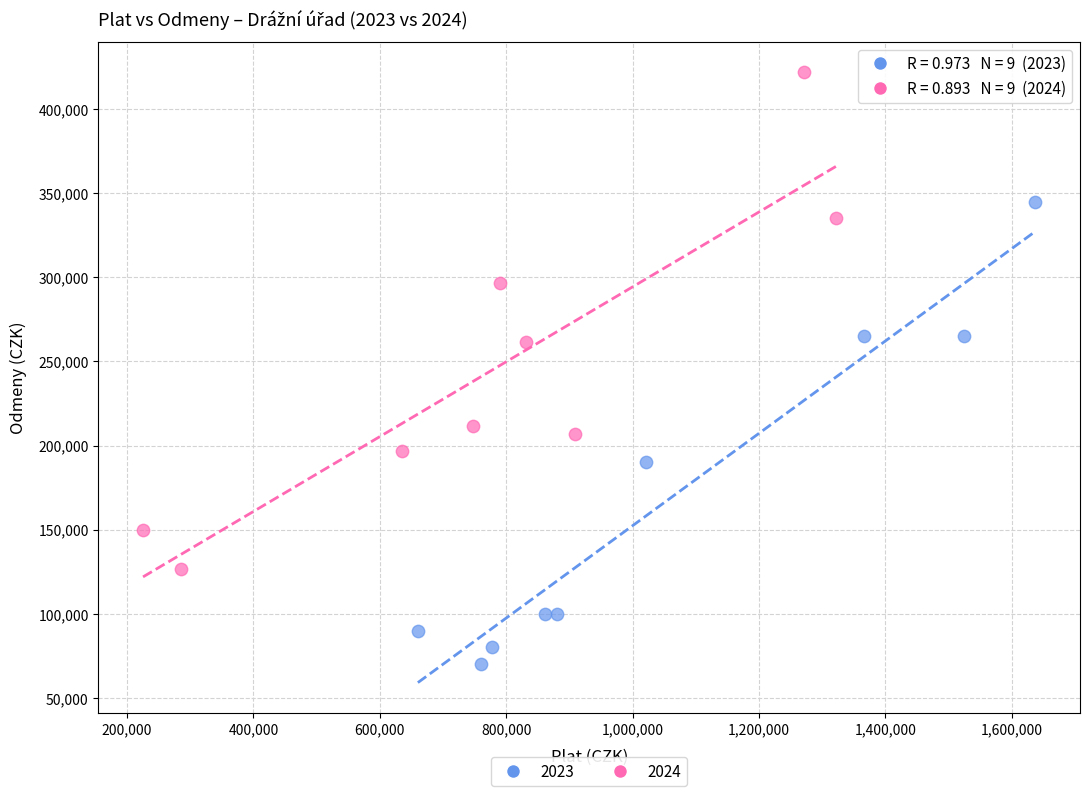

Which series reaches the maximum Y coordinate?

2024